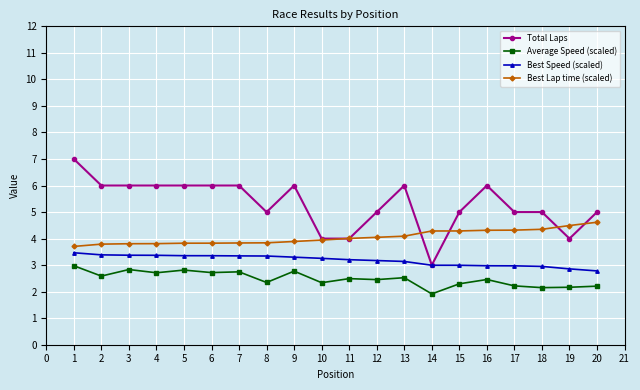

How many lines are shown in the chart?

4